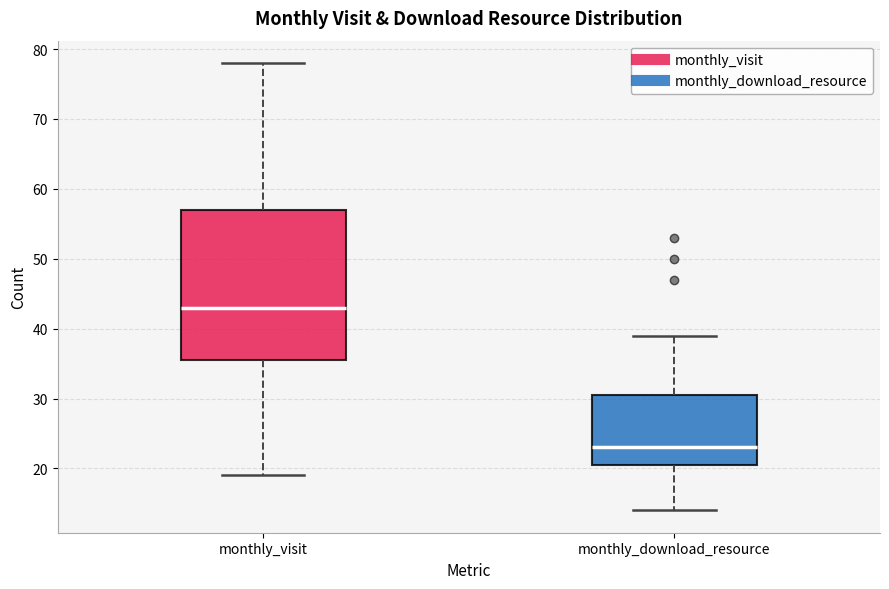

Reading left to right, transcribe this box plot: for each box, give where its median line is, the range the box spans, and where its two whiskers end, as read against the y-axis. The values are not printed on the chart, so give them approximately, as read against the axis.

monthly_visit: median 43, box 36 to 57, whiskers 19 to 78
monthly_download_resource: median 23, box 21 to 31, whiskers 14 to 39